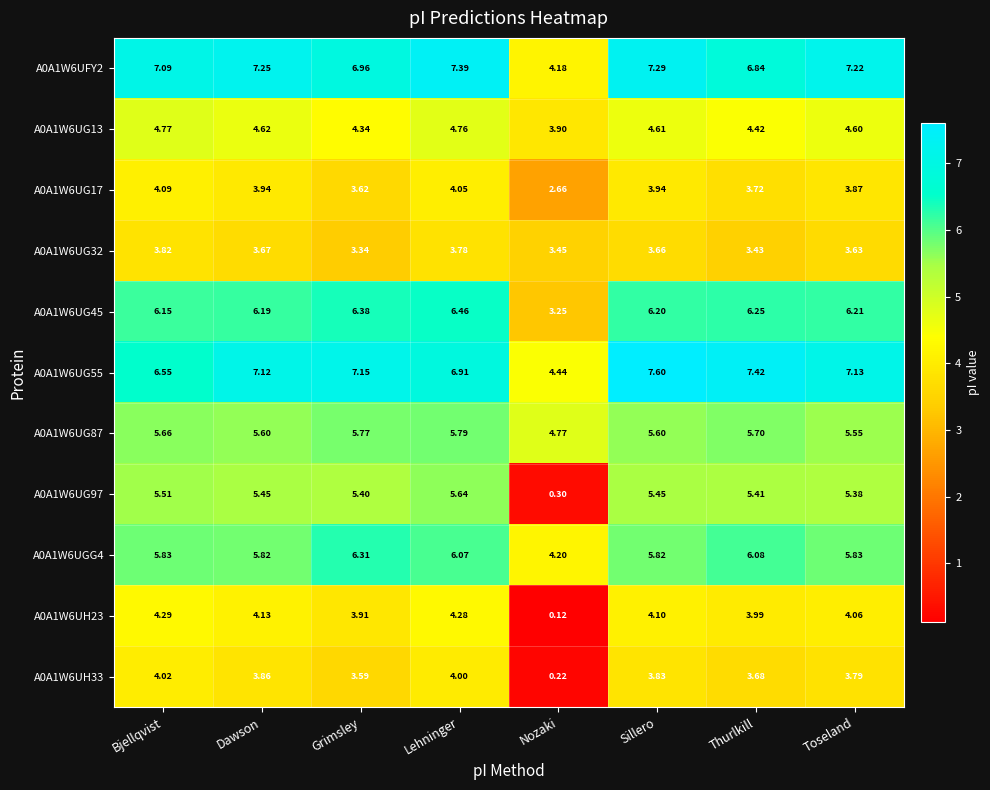

Which category has the highest value in the A0A1W6UG45 series?

Lehninger